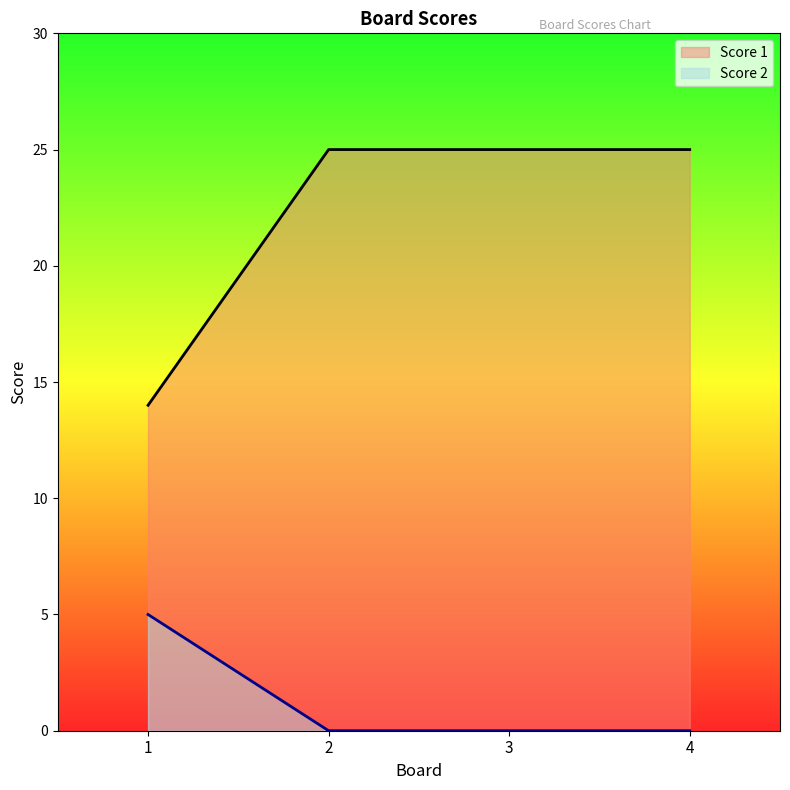

Reading right to left, list all the values displayed in this chart.

Score 1: 25	25	25	14
Score 2: 0	0	0	5